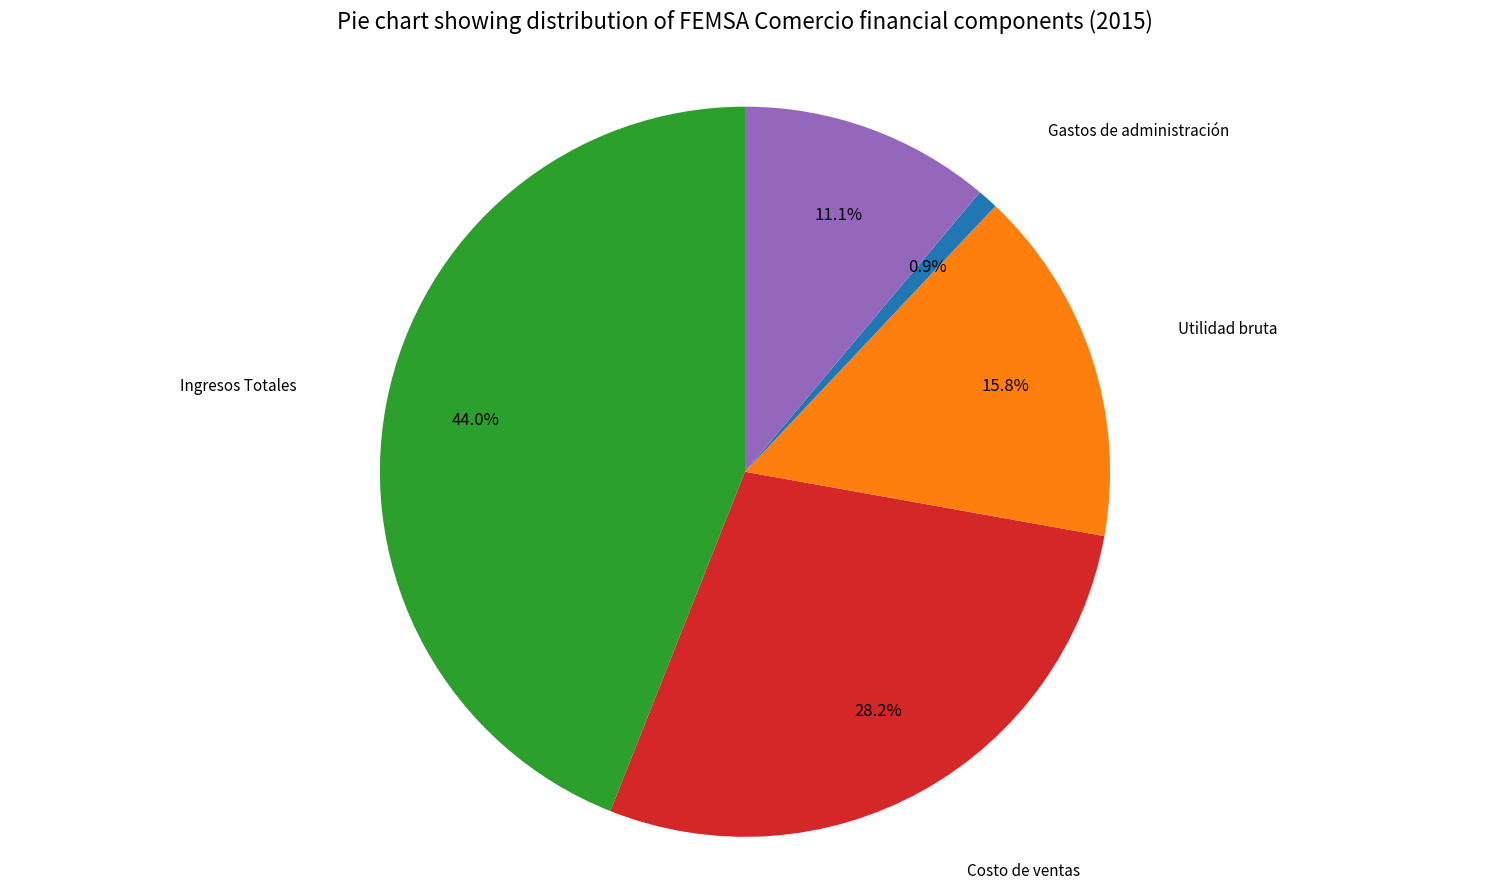

Does any single category account for the majority?

No